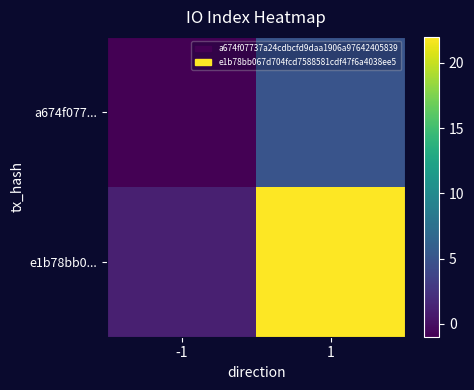

Reading right to left, transcribe all the data shown in this chart.

a674f077...: 1=5	-1=-1
e1b78bb0...: 1=22	-1=1